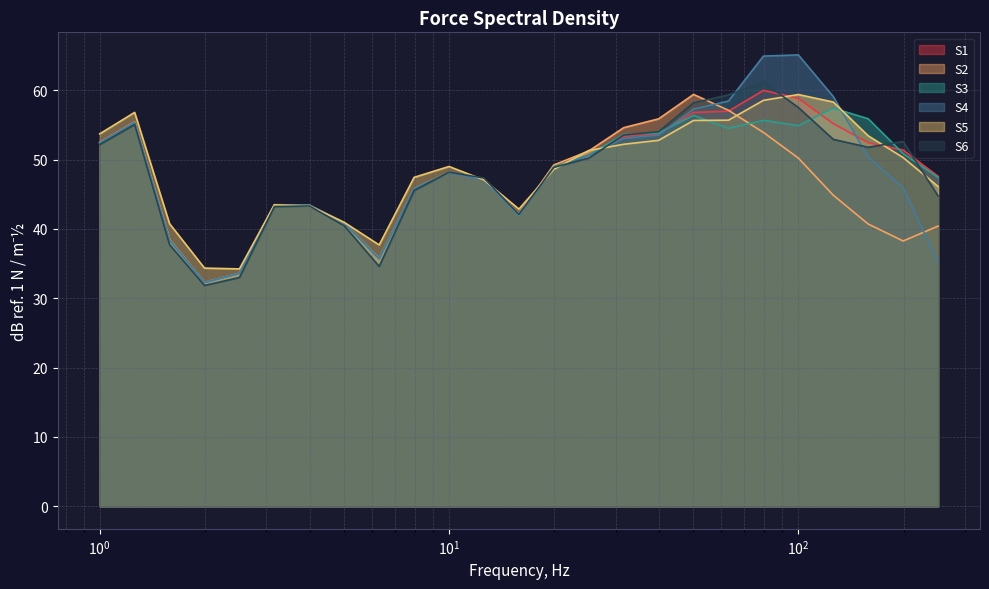

What is the minimum value for S2?

32.3